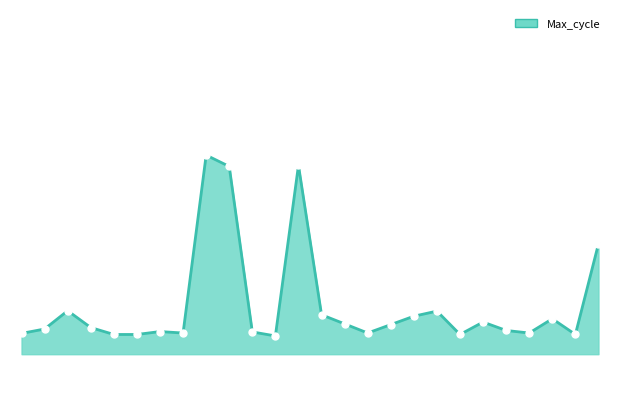

What is the average value?

20102